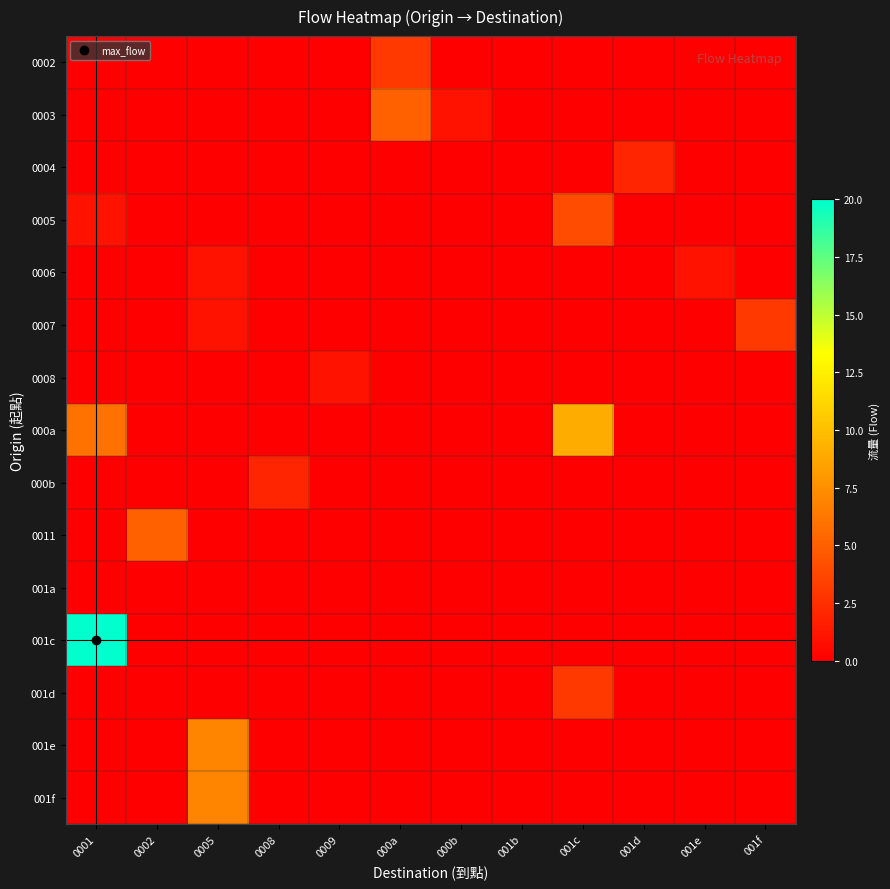

Between 0001 and 0002, which is larger?

0001